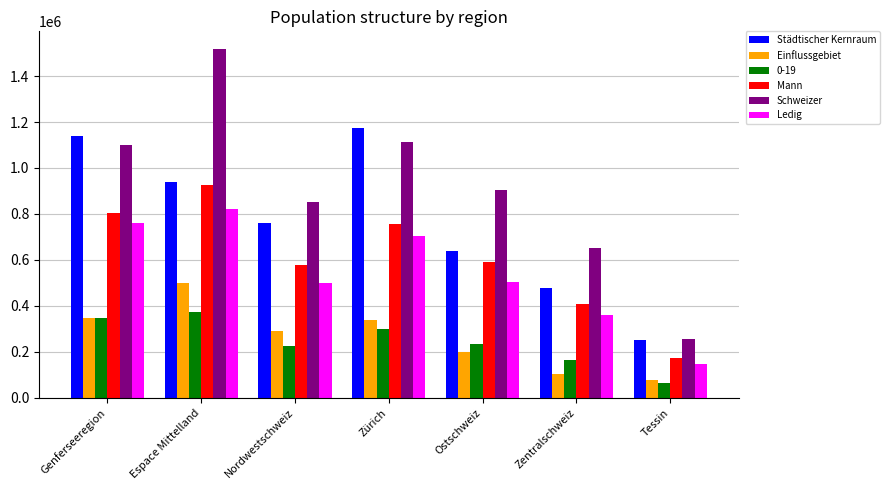

What are all the series names shown in the legend?

Städtischer Kernraum, Einflussgebiet, 0-19, Mann, Schweizer, Ledig